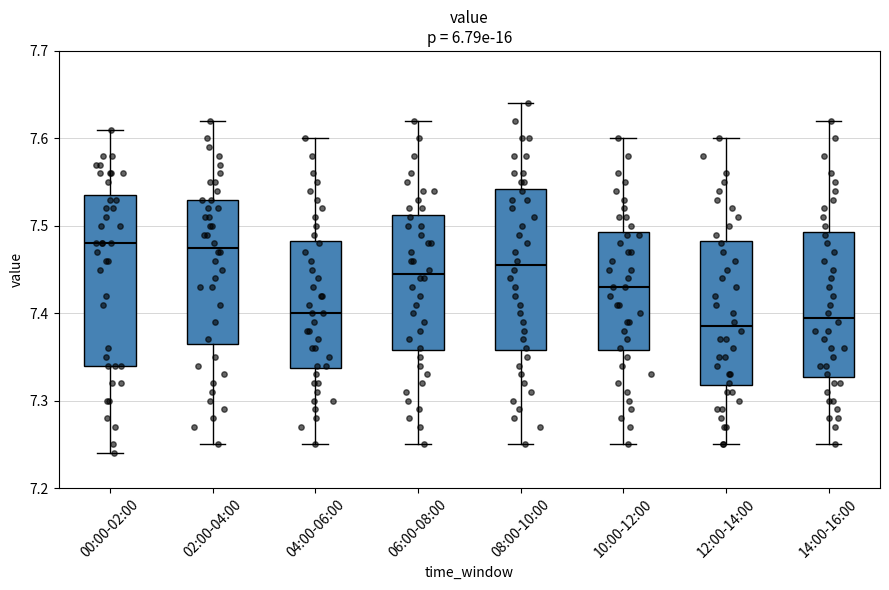

Where is the lower edge of the box for 14:00-16:00 on the y-axis? The values are not printed on the chart, so give them approximately, as read against the axis.

7.33